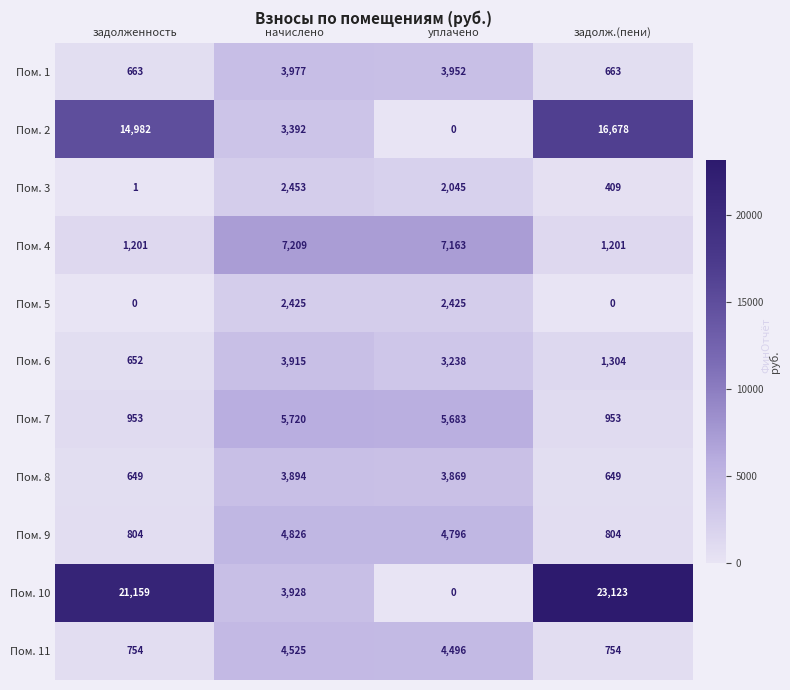

At задолженность, list the series in order from largest to smallest.

Пом. 10, Пом. 2, Пом. 4, Пом. 7, Пом. 9, Пом. 11, Пом. 1, Пом. 6, Пом. 8, Пом. 3, Пом. 5